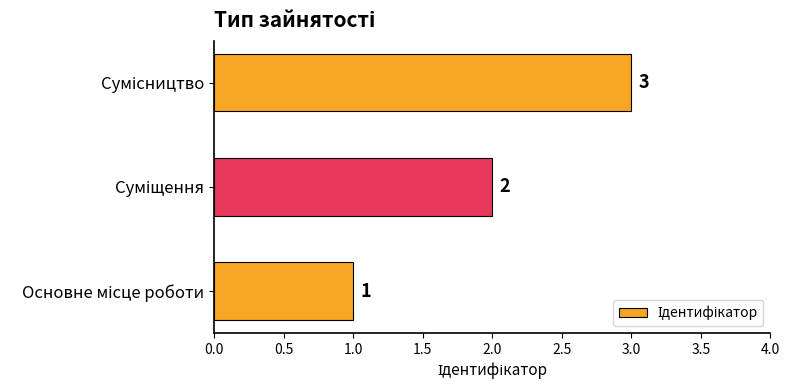

What is the maximum value shown in the chart?

3